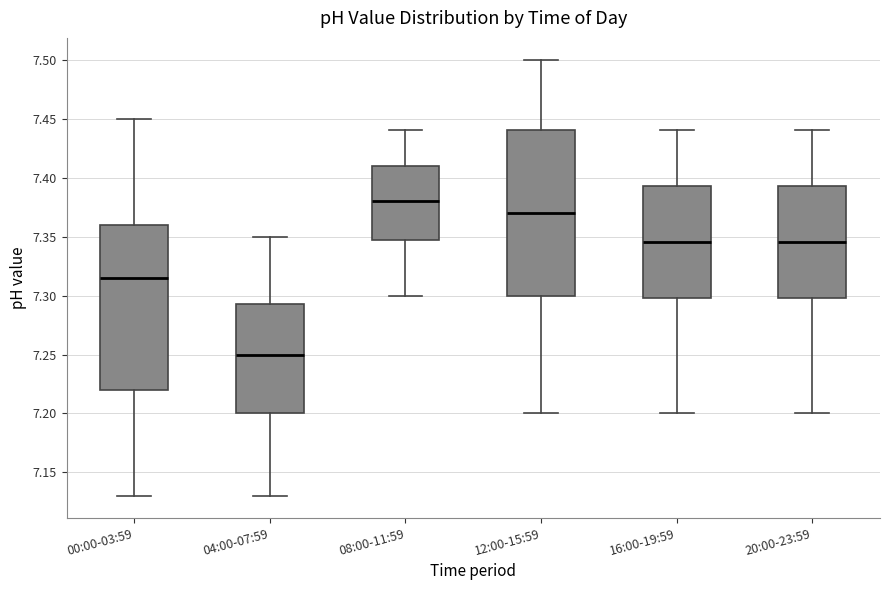

Reading left to right, transcribe this box plot: for each box, give where its median line is, the range the box spans, and where its two whiskers end, as read against the y-axis. The values are not printed on the chart, so give them approximately, as read against the axis.

00:00-03:59: median 7.315, box 7.220 to 7.360, whiskers 7.130 to 7.450
04:00-07:59: median 7.250, box 7.200 to 7.295, whiskers 7.130 to 7.350
08:00-11:59: median 7.380, box 7.350 to 7.410, whiskers 7.300 to 7.440
12:00-15:59: median 7.370, box 7.300 to 7.440, whiskers 7.200 to 7.500
16:00-19:59: median 7.345, box 7.300 to 7.395, whiskers 7.200 to 7.440
20:00-23:59: median 7.345, box 7.300 to 7.395, whiskers 7.200 to 7.440